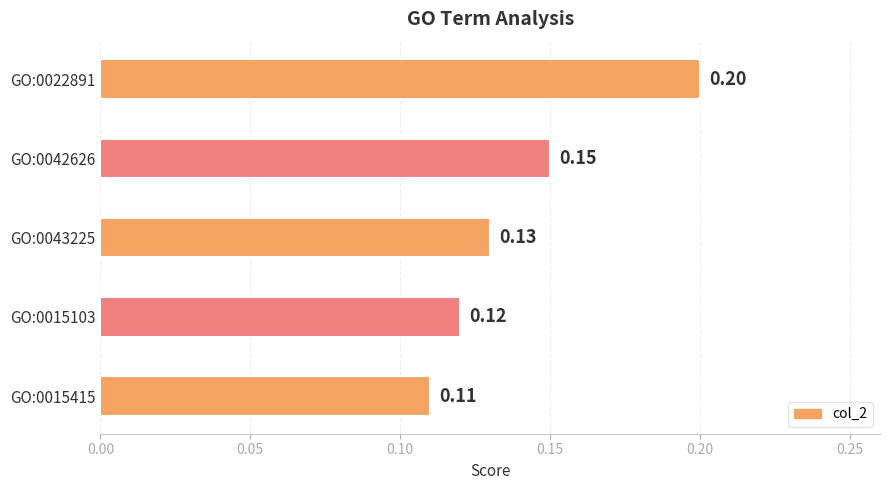

Count the values in the range 0 to 1.

5